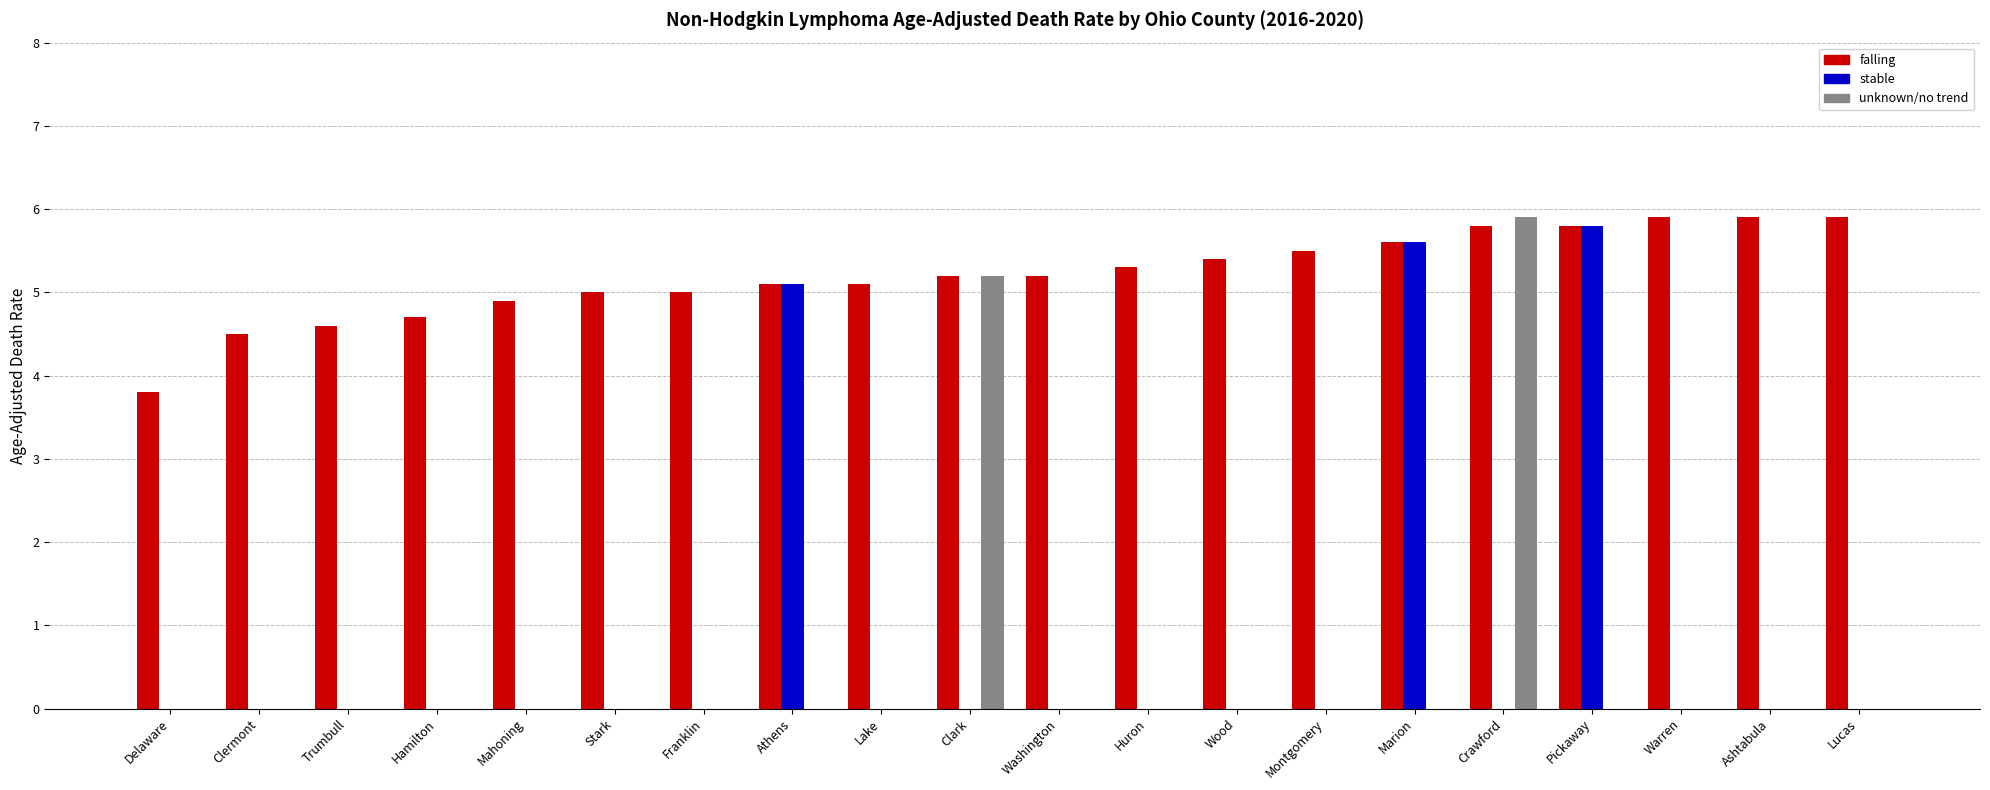

What is the maximum value shown in the chart?

5.9